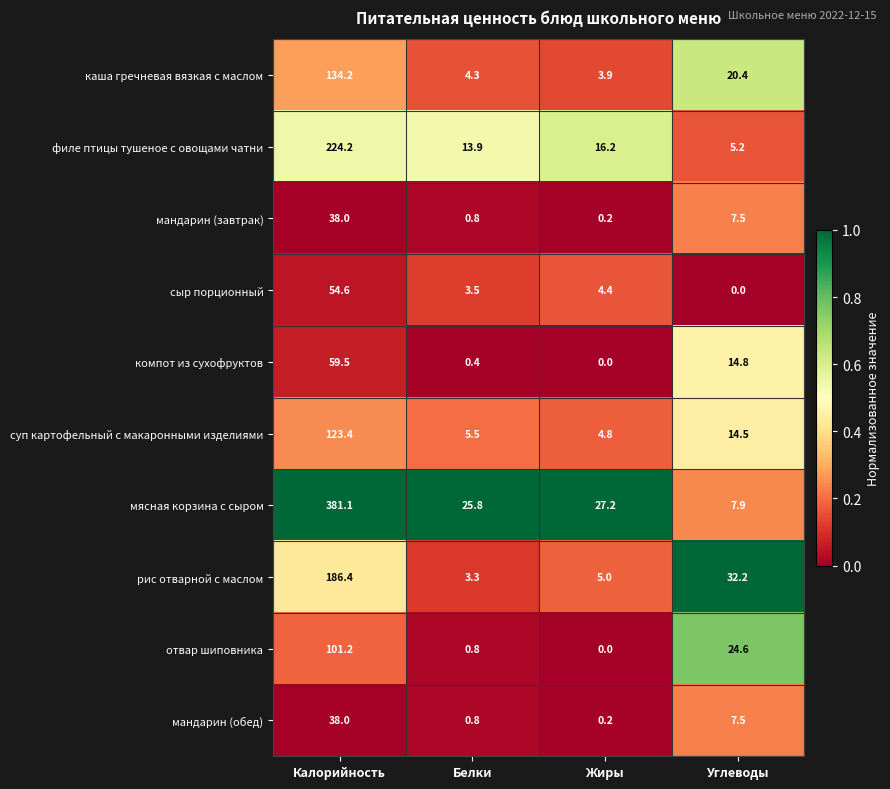

How many values in the филе птицы тушеное с овощами чатни series exceed 16?

2